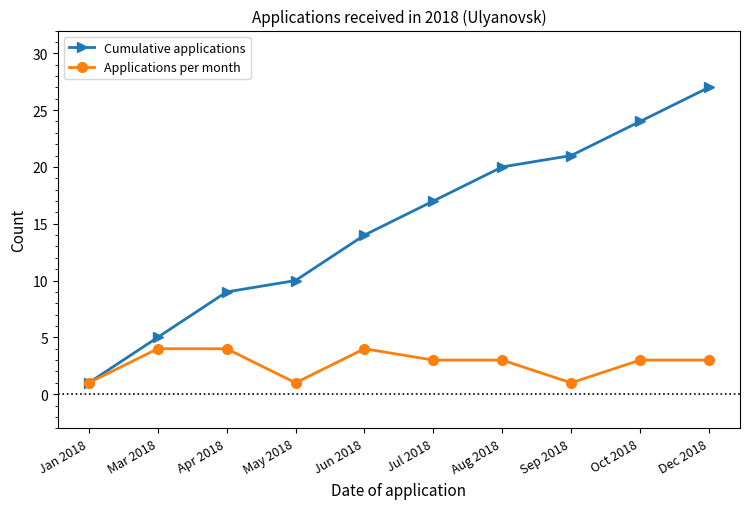

What position from the right is Sep 2018?

3